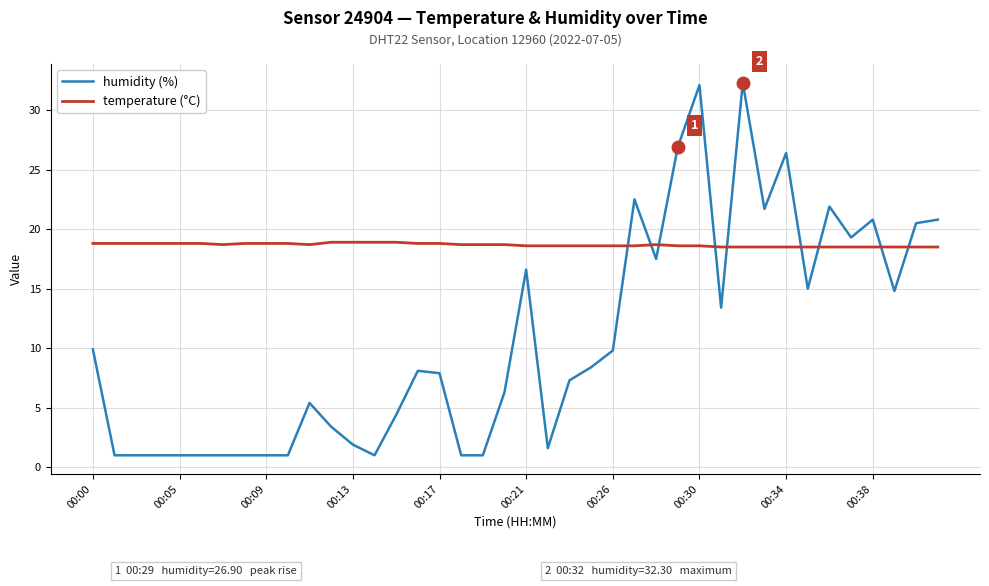

After their last crossing, which series has the higher values: temperature (°C) or humidity (%)?

humidity (%)